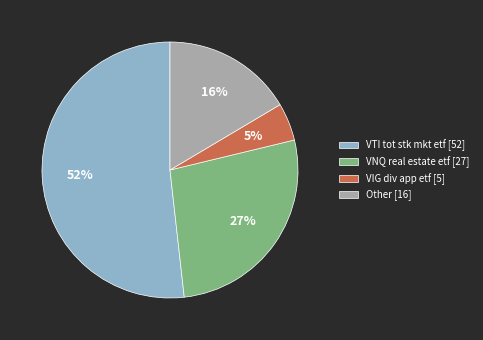

Does any single category account for the majority?

Yes